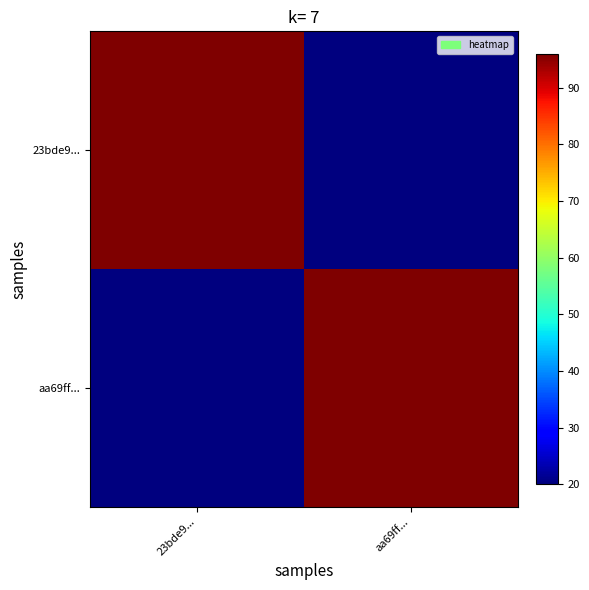

Rank the series at 23bde9... from lowest to highest value.

aa69ff..., 23bde9...